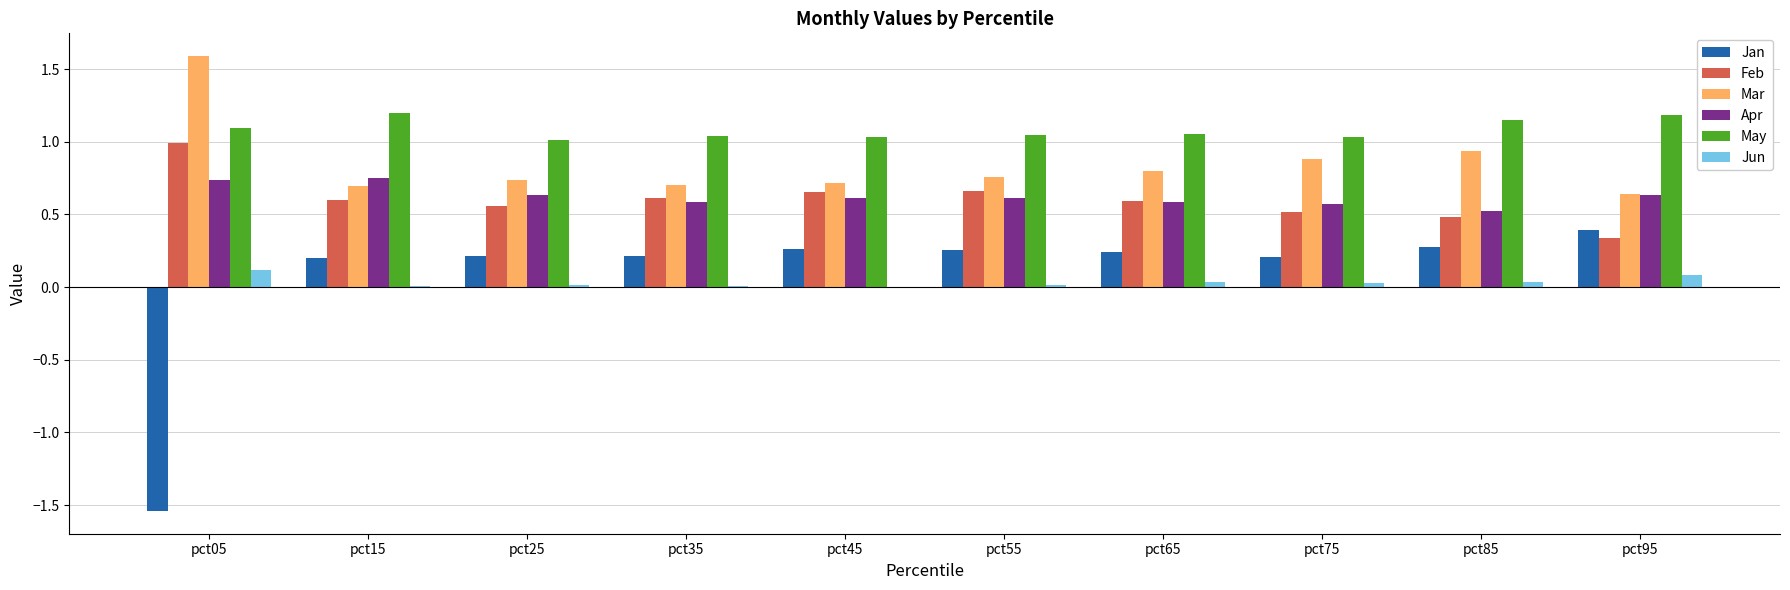

Which series has the largest total across all categories?

May